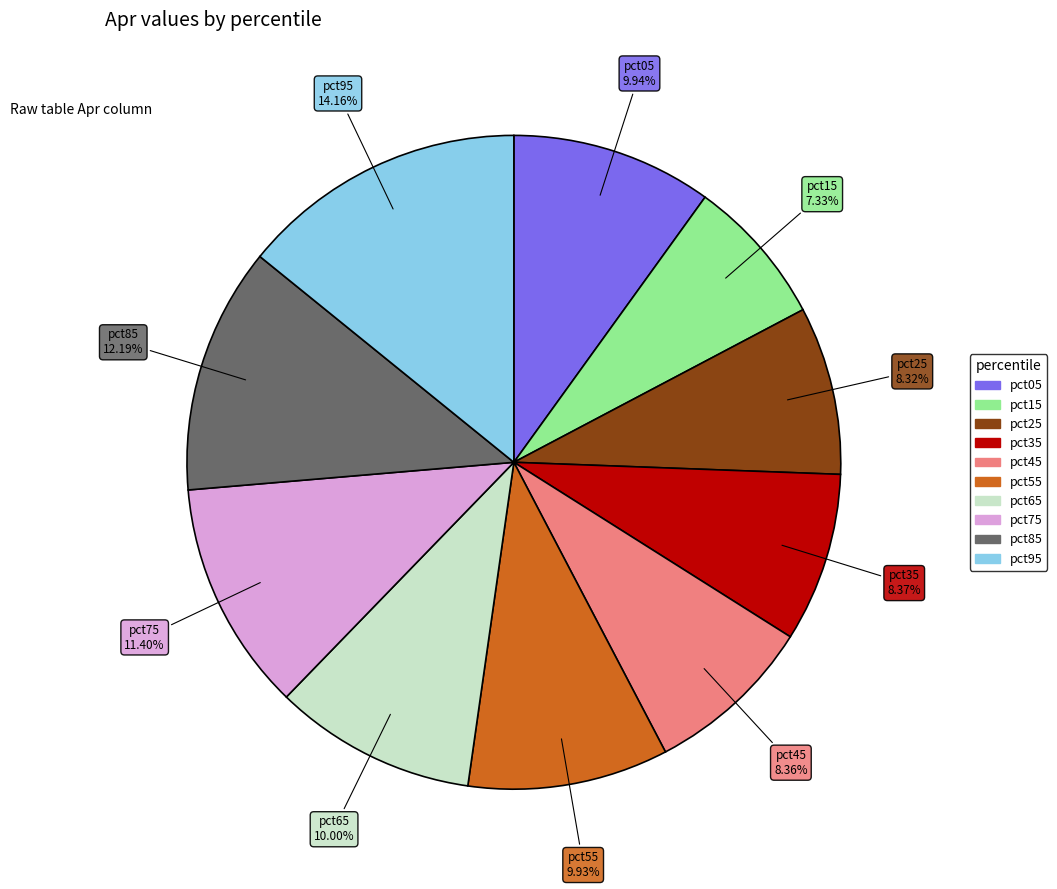

Which has a higher value, pct75 or pct55?

pct75